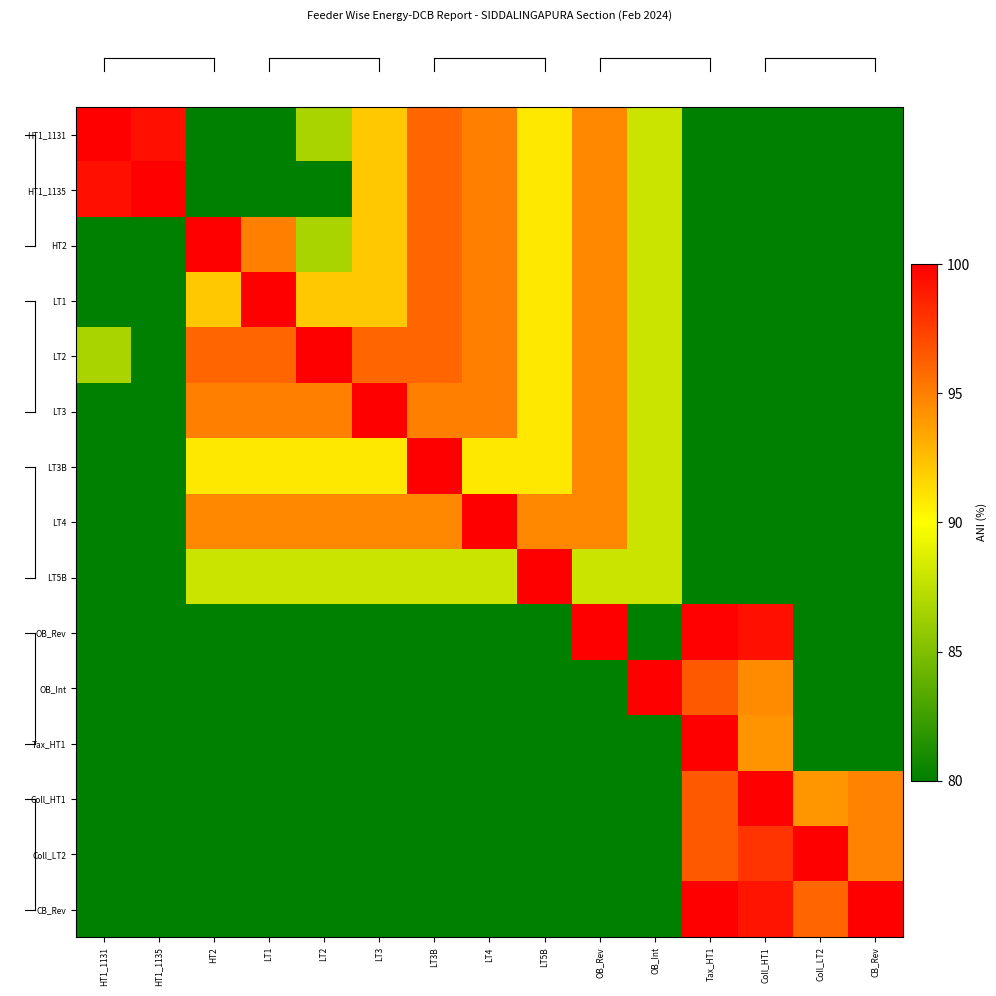

At which category is the sum across all series the highest?

OB_Rev